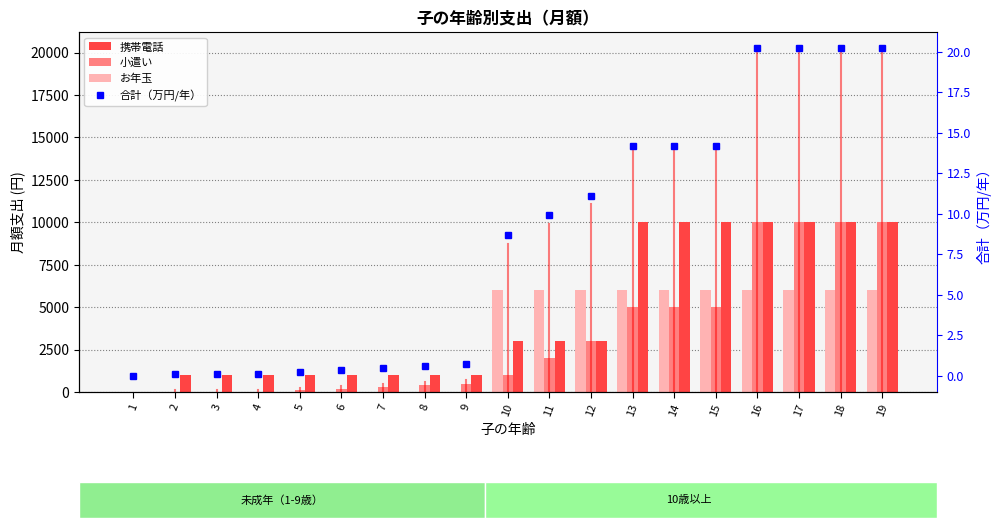

Which series changed the most between 16 and 17?

携帯電話